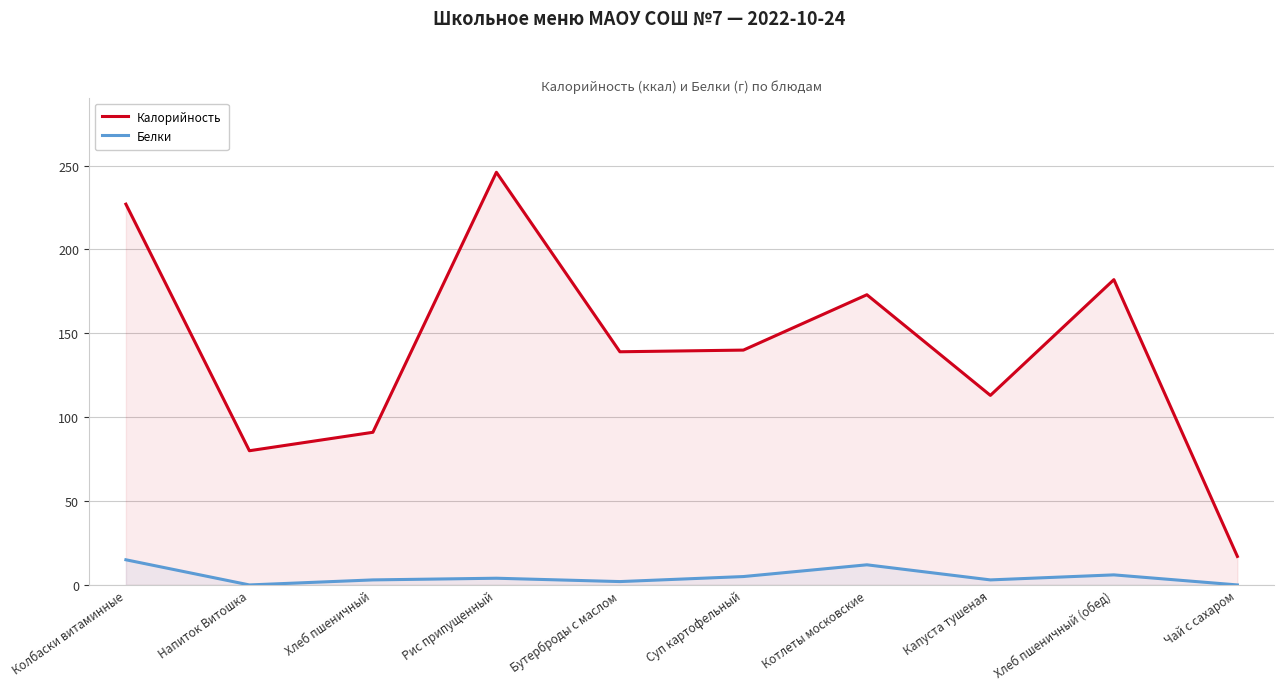

What is the sum of the Белки values at Суп картофельный and Капуста тушеная?

8